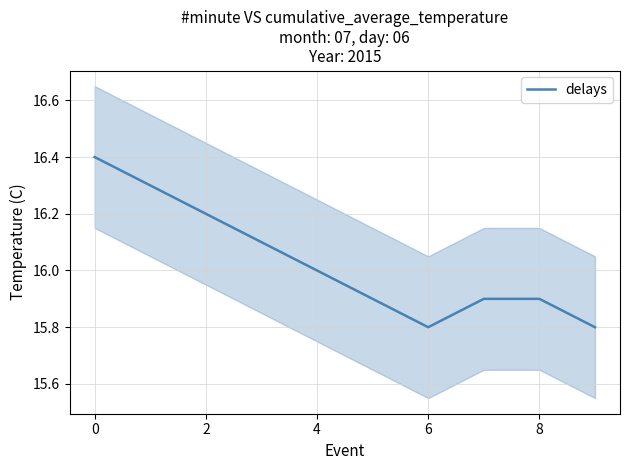

The value of delays at 8 is 15.9. True or false?

True